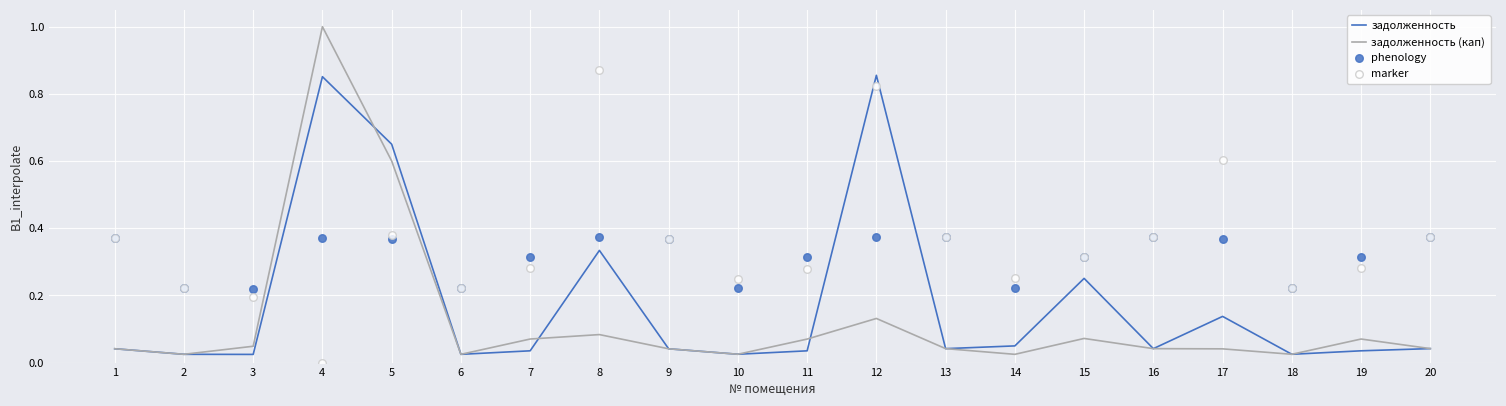

Which series reaches the maximum Y coordinate?

задолженность (кап)